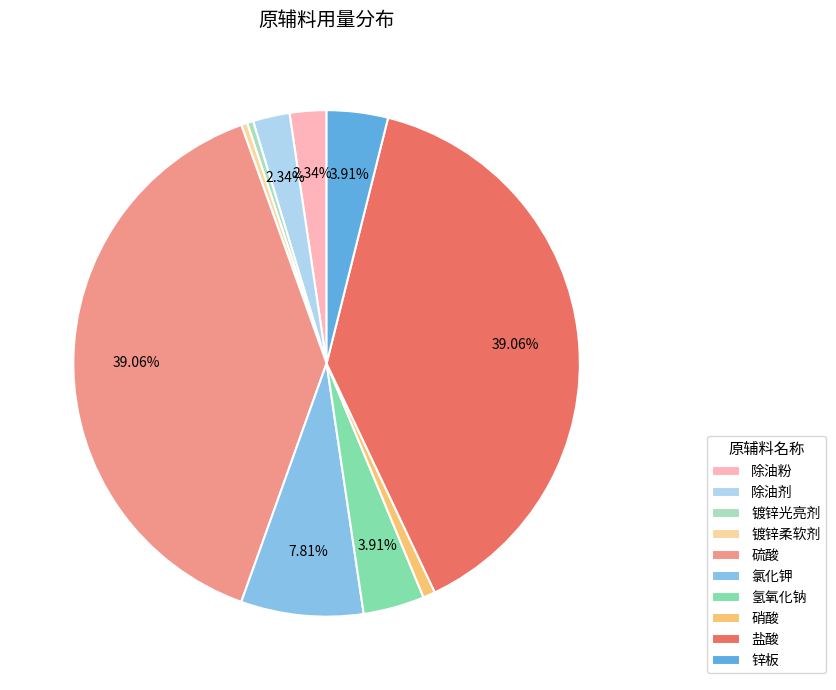

Approximately how many times larger is the value at 硝酸 compared to 除油粉?

0.3